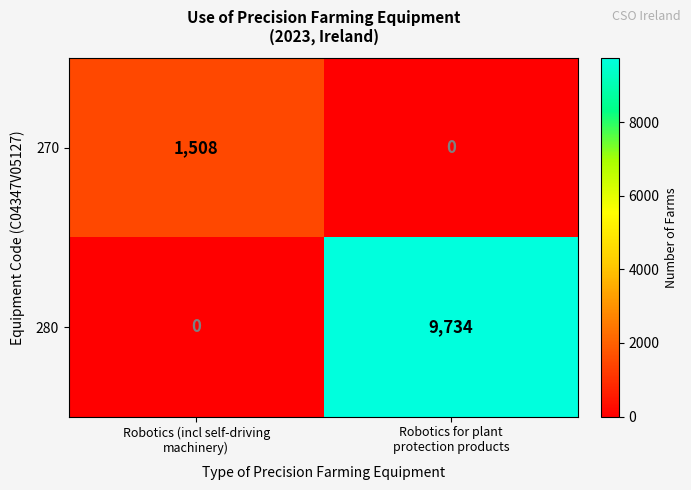

Rank the series at Robotics (incl self-driving
machinery) from highest to lowest value.

270, 280